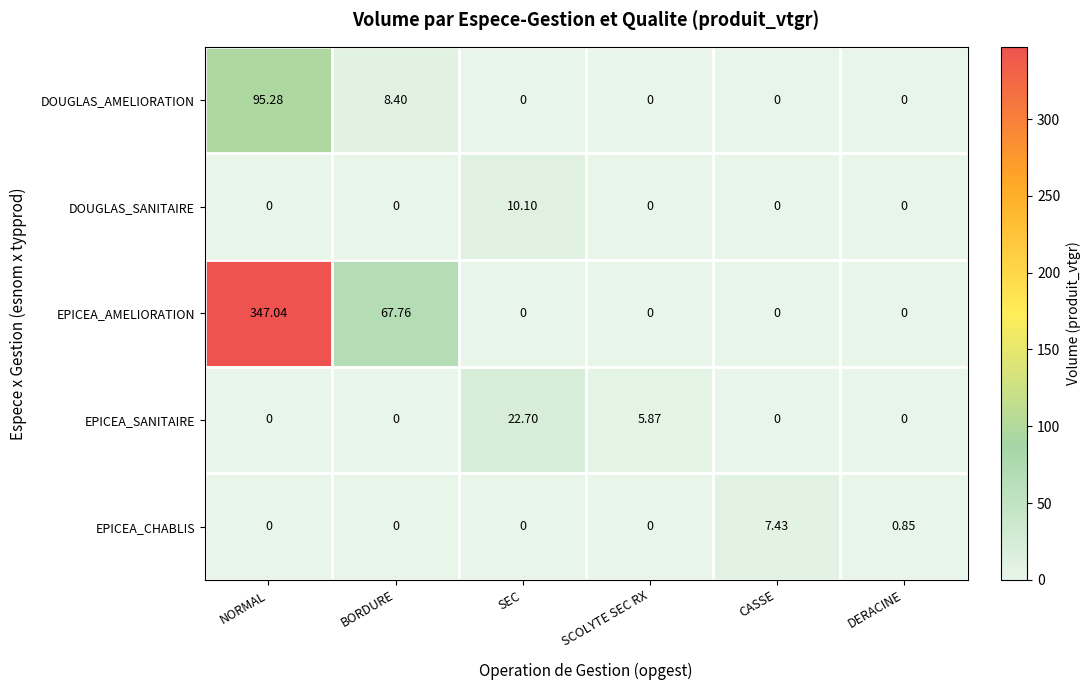

At how many categories does at least one series exceed 41?

2